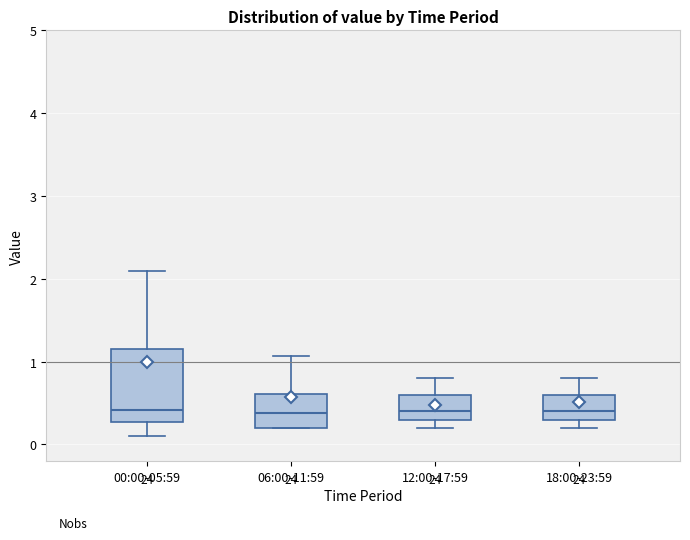

Where does the upper whisker of the box for 12:00-17:59 end on the y-axis? The values are not printed on the chart, so give them approximately, as read against the axis.

0.8